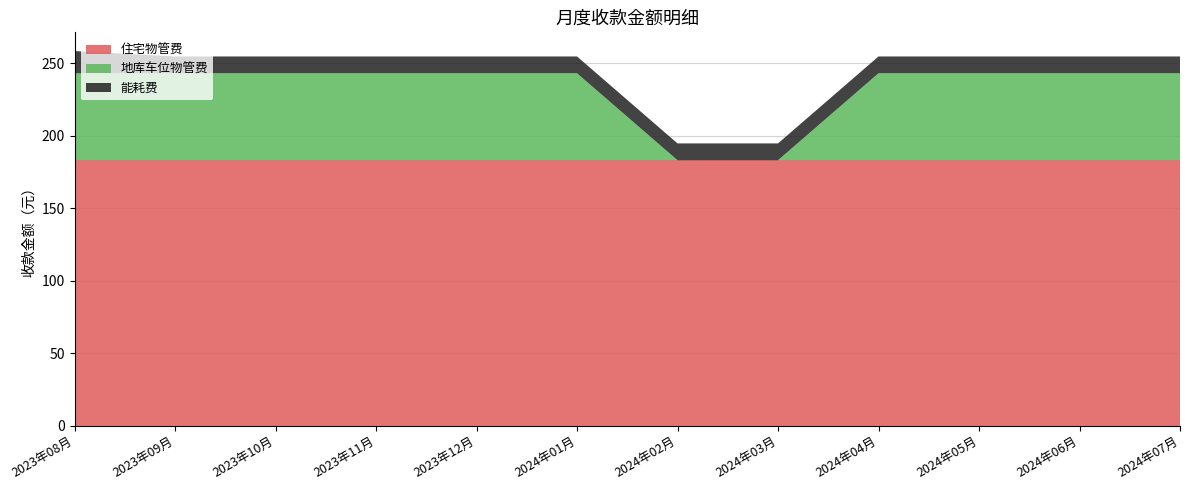

Reading right to left, extract all data points from this chart.

住宅物管费: 2024年07月=183.1	2024年06月=183.1	2024年05月=183.1	2024年04月=183.1	2024年03月=183.1	2024年02月=183.1	2024年01月=183.1	2023年12月=183.1	2023年11月=183.1	2023年10月=183.1	2023年09月=183.1	2023年08月=183.1
地库车位物管费: 2024年07月=60.0	2024年06月=60.0	2024年05月=60.0	2024年04月=60.0	2024年03月=0.0	2024年02月=0.0	2024年01月=60.0	2023年12月=60.0	2023年11月=60.0	2023年10月=60.0	2023年09月=60.0	2023年08月=60.0
能耗费: 2024年07月=11.6	2024年06月=11.6	2024年05月=11.6	2024年04月=11.6	2024年03月=11.6	2024年02月=11.6	2024年01月=11.6	2023年12月=11.6	2023年11月=11.6	2023年10月=11.6	2023年09月=11.6	2023年08月=15.3